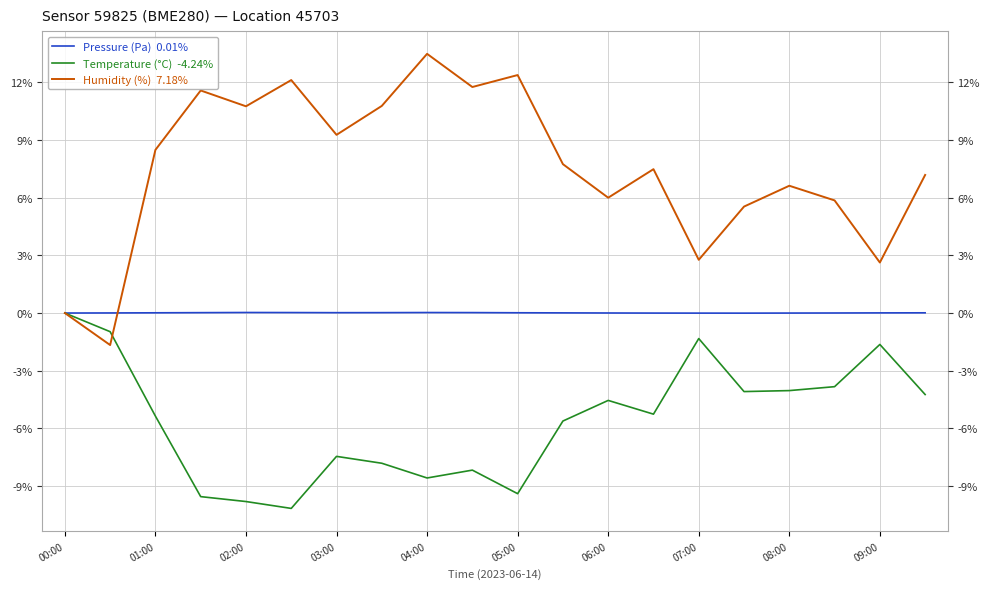

Reading left to right, what are all the values shown in this chart?

Pressure (Pa)  0.01%: 0.0	0.0	0.0	0.0	0.0	0.0	0.0	0.0	0.0	0.0	0.0	0.0	0.0	-0.0	-0.0	-0.0	-0.0	0.0	0.0	0.0
Temperature (°C)  -4.24%: 0.0	-1.0	-5.4	-9.6	-9.8	-10.2	-7.5	-7.8	-8.6	-8.2	-9.4	-5.6	-4.5	-5.3	-1.3	-4.1	-4.0	-3.8	-1.6	-4.2
Humidity (%)  7.18%: 0.0	-1.7	8.5	11.6	10.8	12.1	9.3	10.8	13.5	11.8	12.4	7.7	6.0	7.5	2.8	5.5	6.6	5.9	2.6	7.2